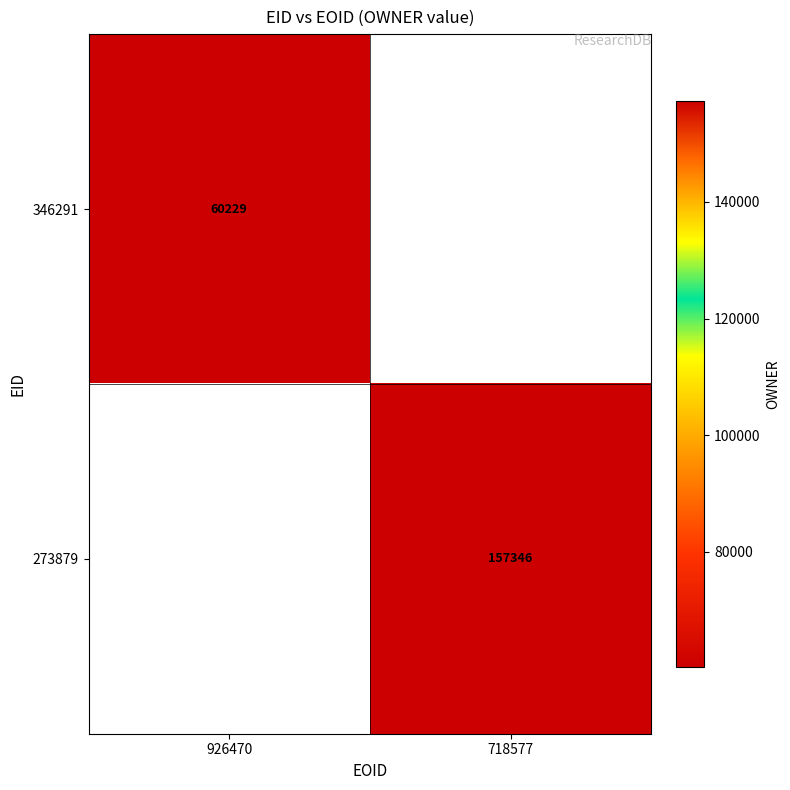

The 346291 series shows 60229 at 926470. True or false?

True